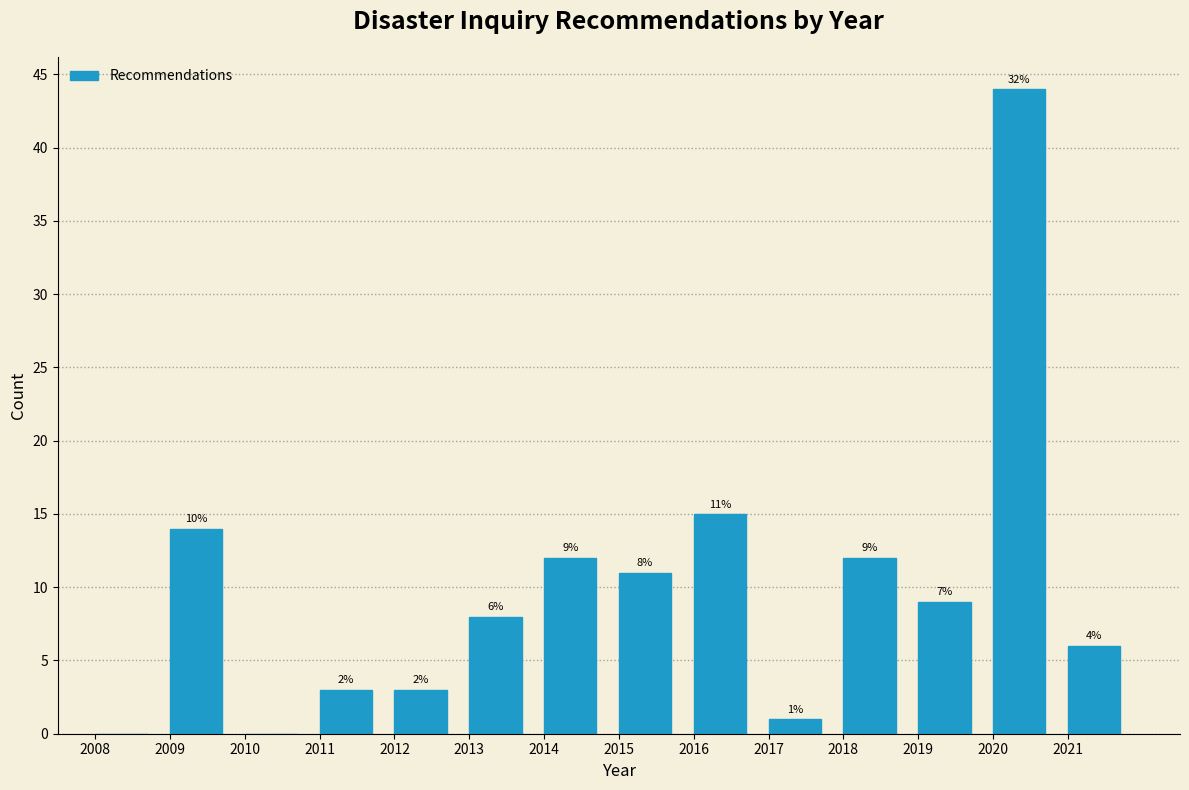

Over which range of the x-axis is the bar tallest?

2020 to 2021